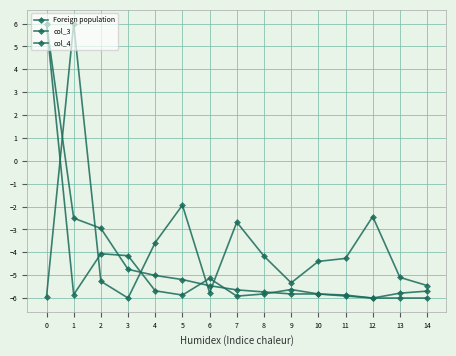

How many positive values does the col_3 series have?

1